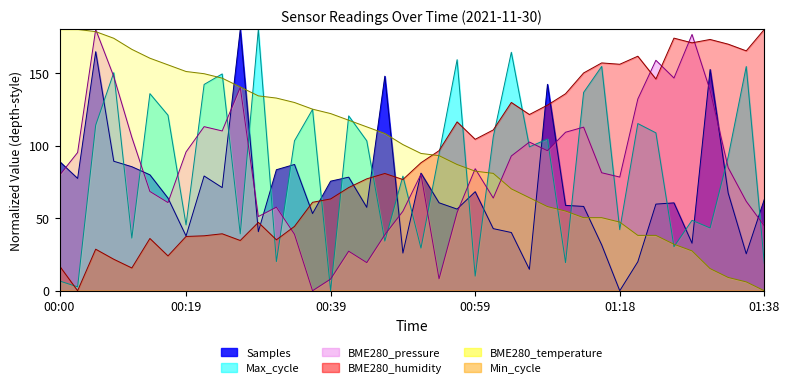

True or false: Max_cycle and BME280_humidity intersect in this chart.

True